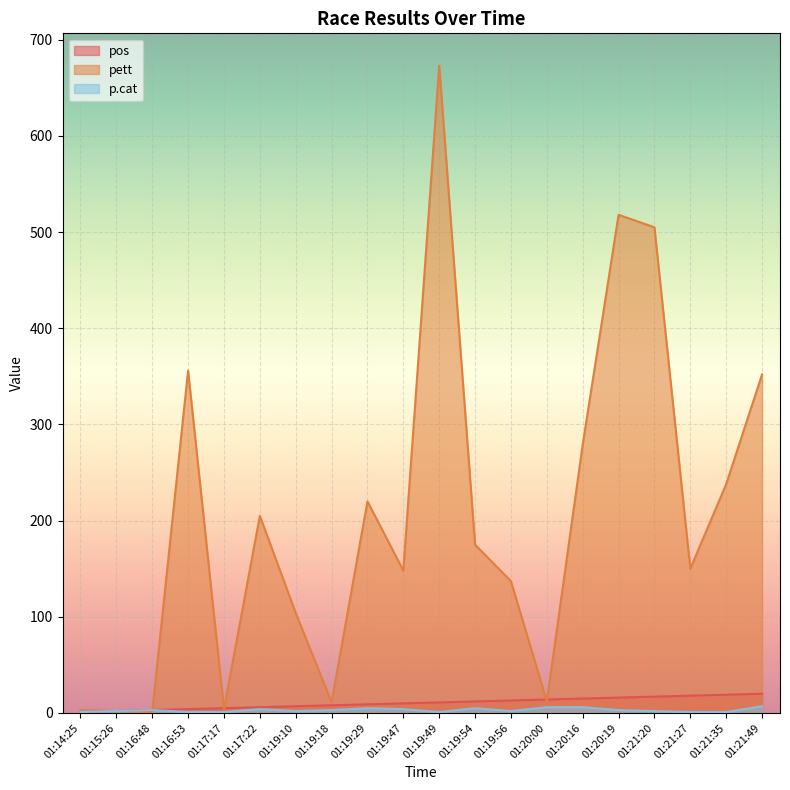

At how many categories does at least one series exceed 186?

9